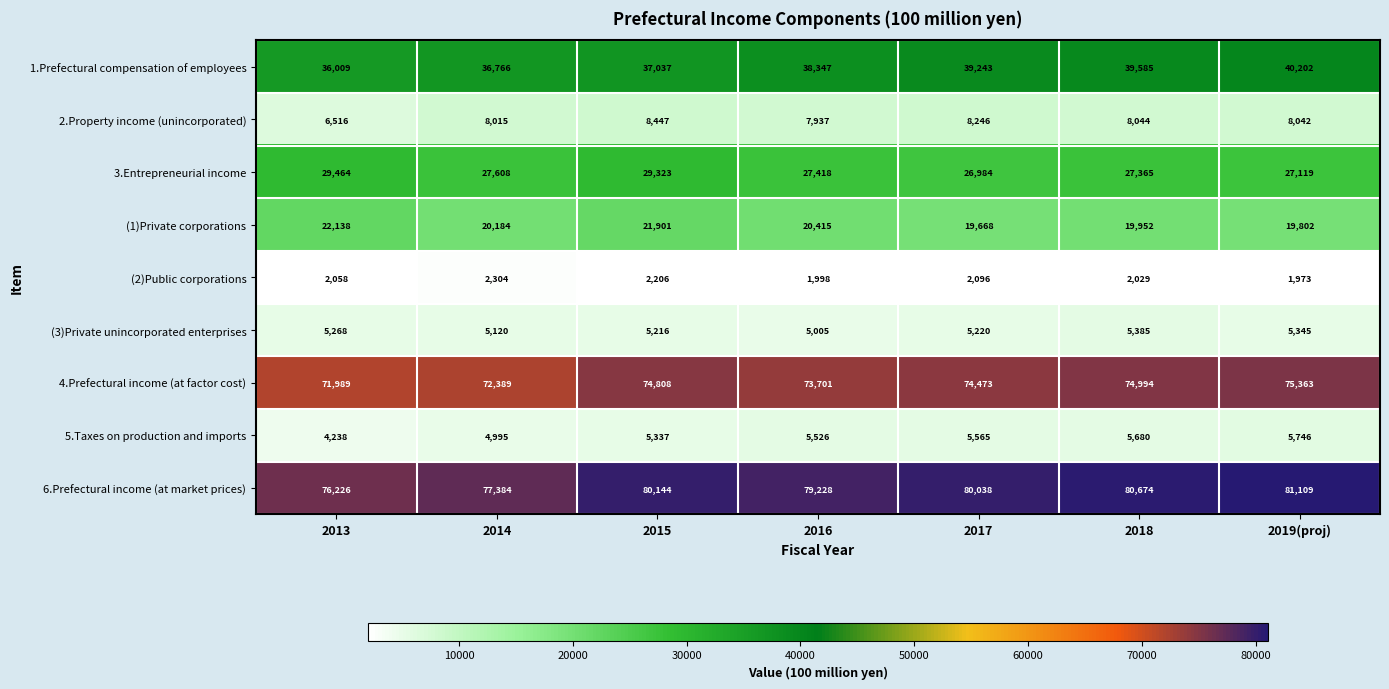

Which series has the largest range (max minus min)?

6.Prefectural income (at market prices)